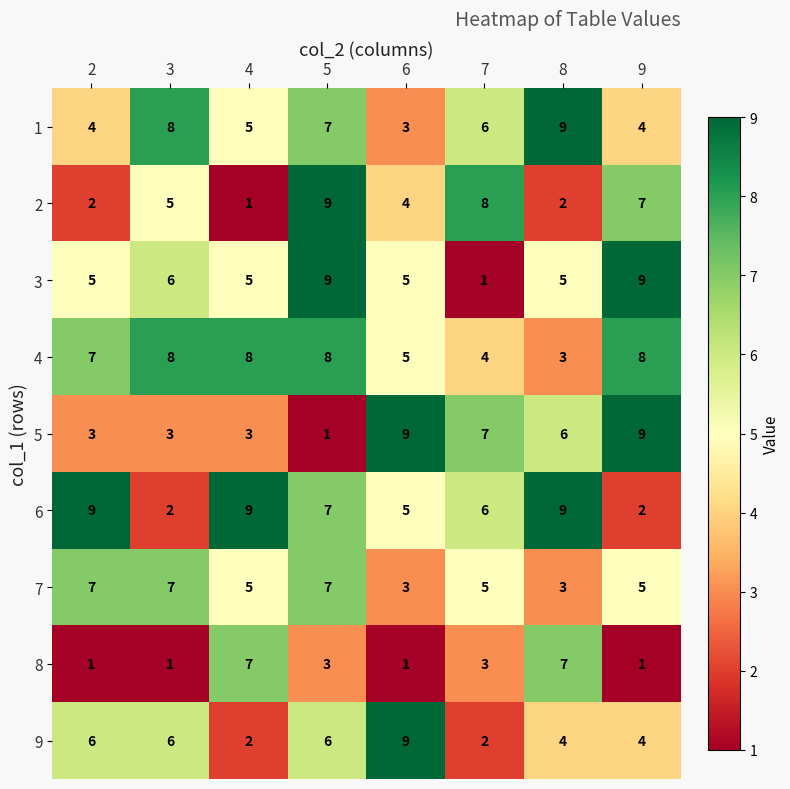

What is the highest value of the 8 series?

7